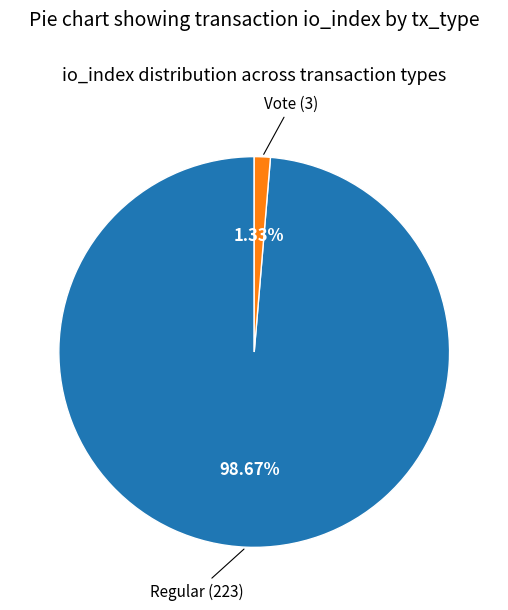

What is the total percentage of Vote and Regular?

100.0%